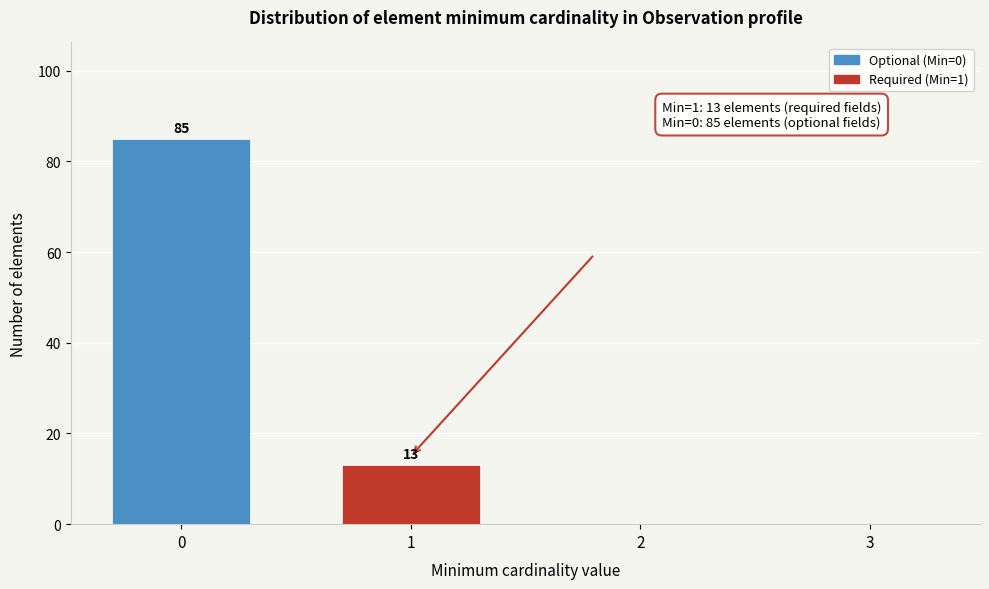

Reading right to left, list all the values displayed in this chart.

3=0	2=0	1=13	0=85